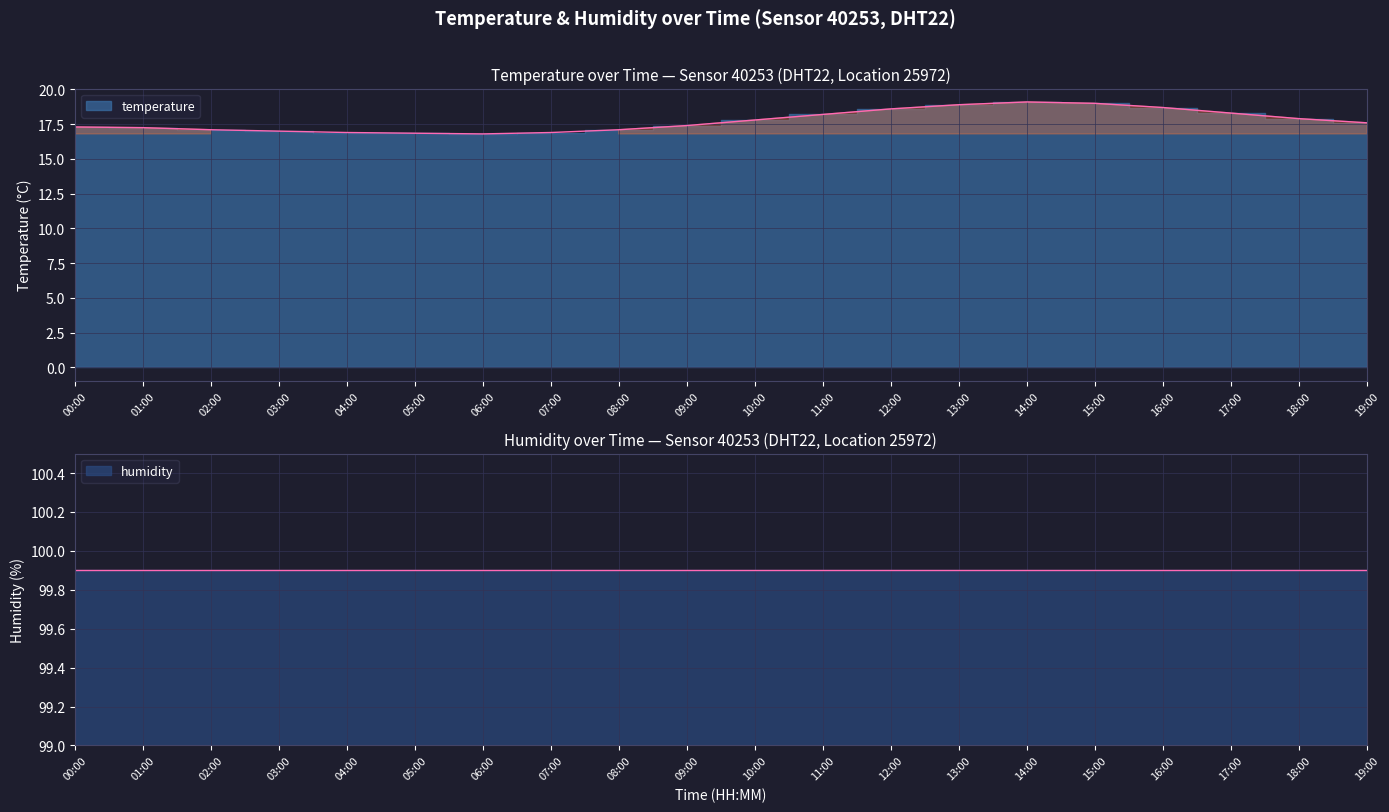

List the labels in order of value, smallest first.

06:00, 05:00, 04:00, 07:00, 03:00, 02:00, 08:00, 01:00, 00:00, 09:00, 19:00, 10:00, 18:00, 11:00, 17:00, 12:00, 16:00, 13:00, 15:00, 14:00